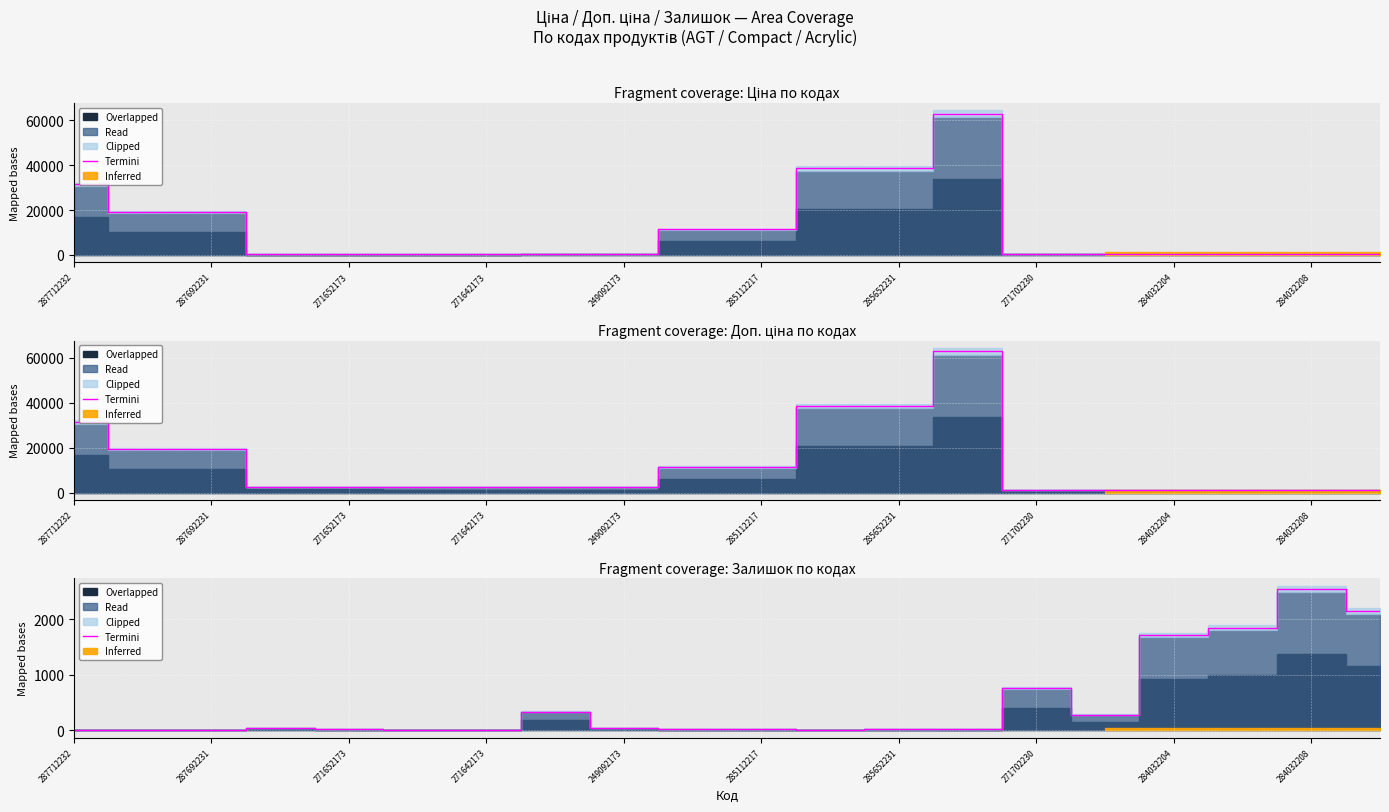

What is the approximate value at 271702230?

754.4